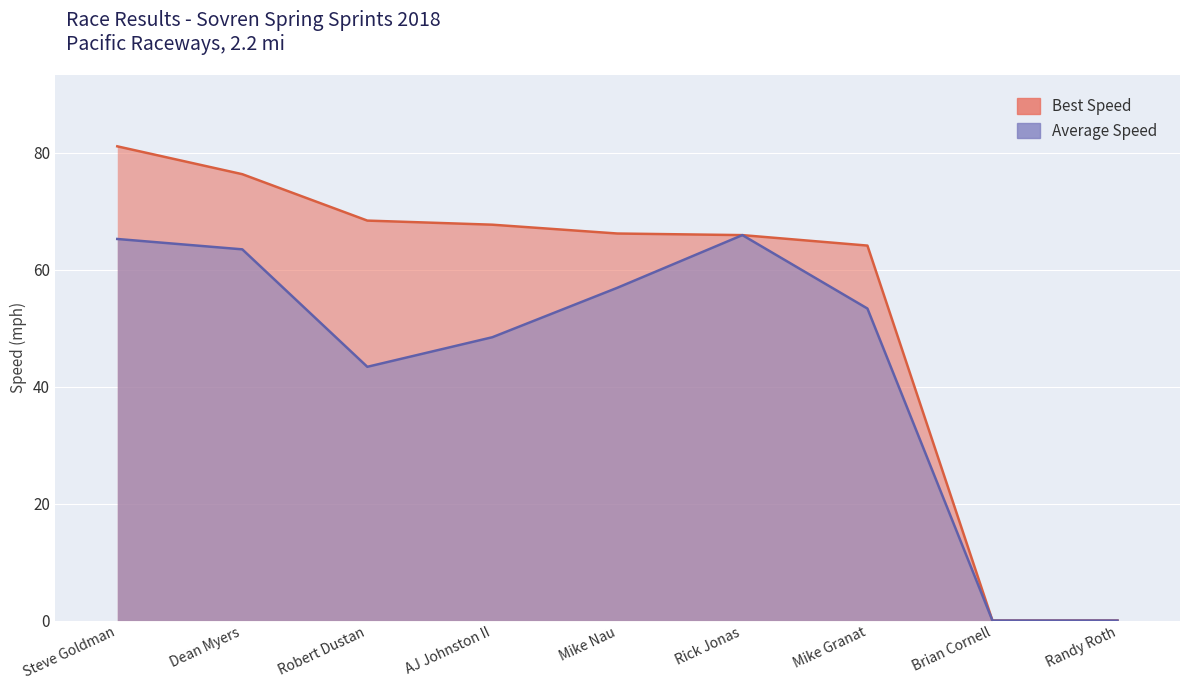

How many interior local peaks does the Average Speed series have?

1